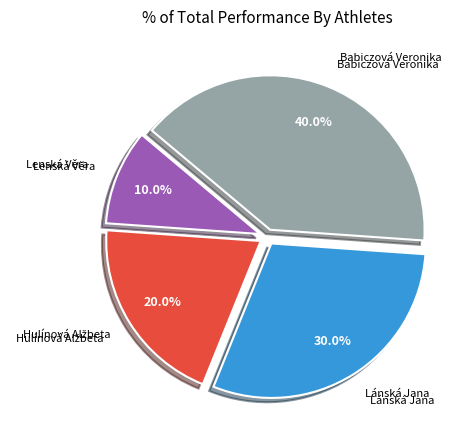

To the nearest percent, what portion does Lenská Věra represent?

10%